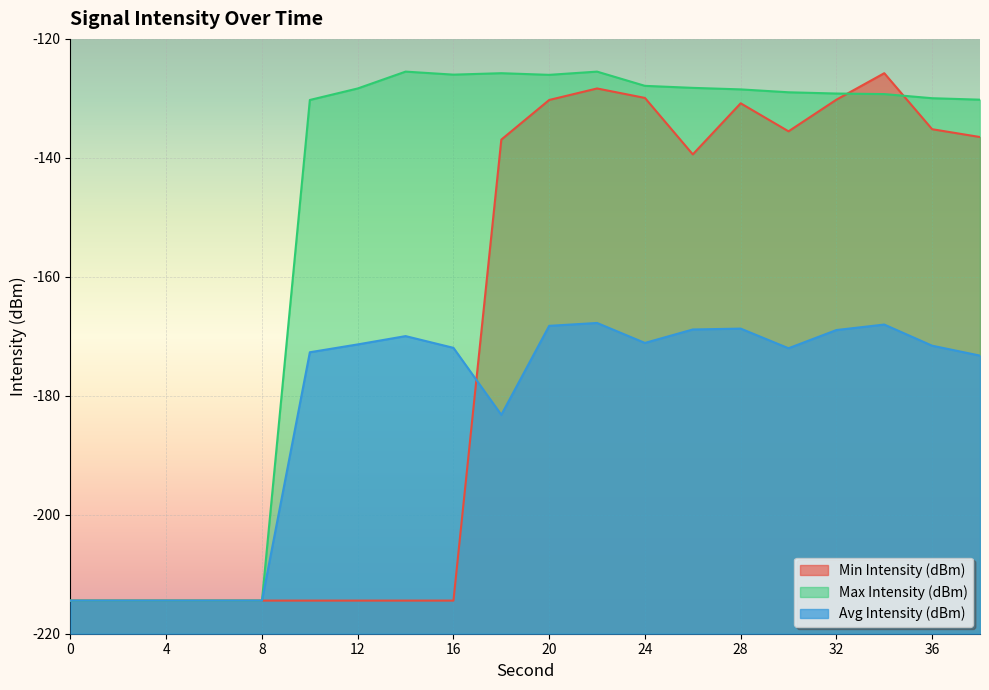

Which series has the widest spread of values?

Max Intensity (dBm)